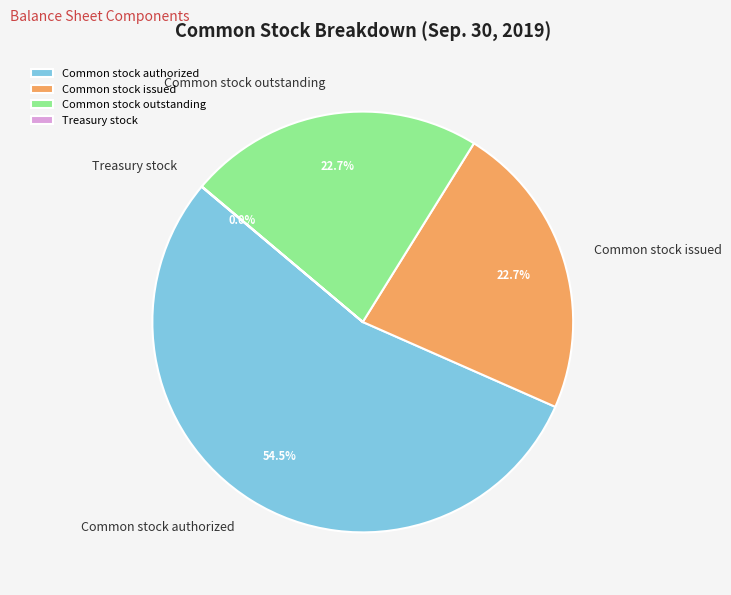

Does Common stock authorized account for over 50% of the chart?

Yes